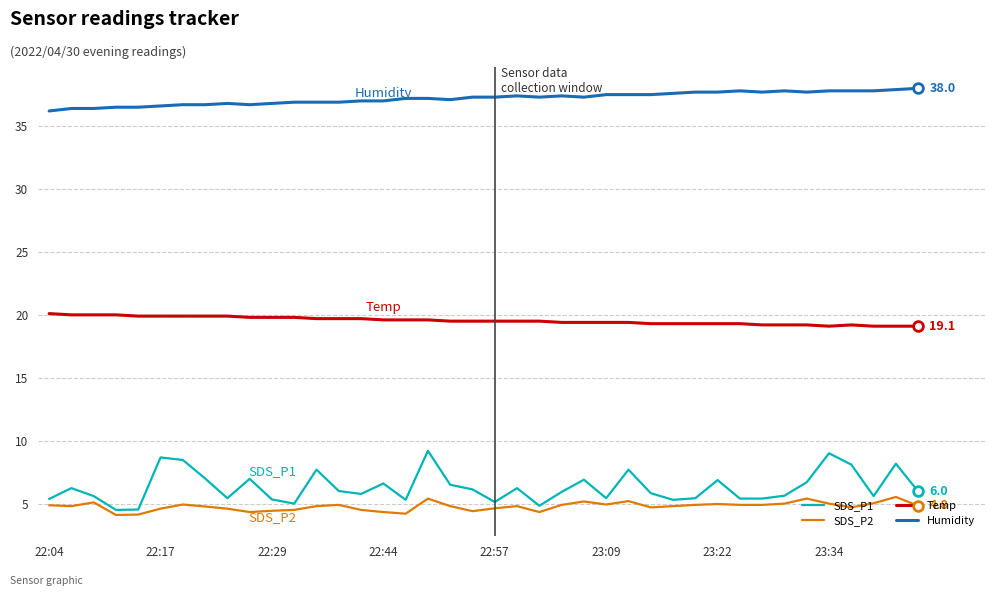

Rank the series by their maximum value, from highest to lowest.

Humidity, Temp, SDS_P1, SDS_P2